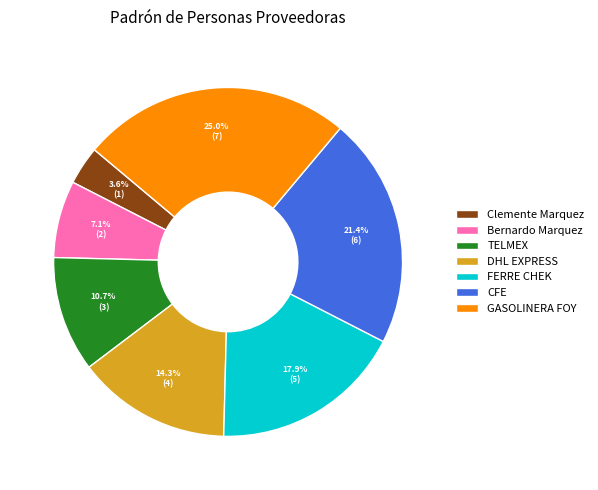

Does FERRE CHEK account for over 50% of the chart?

No